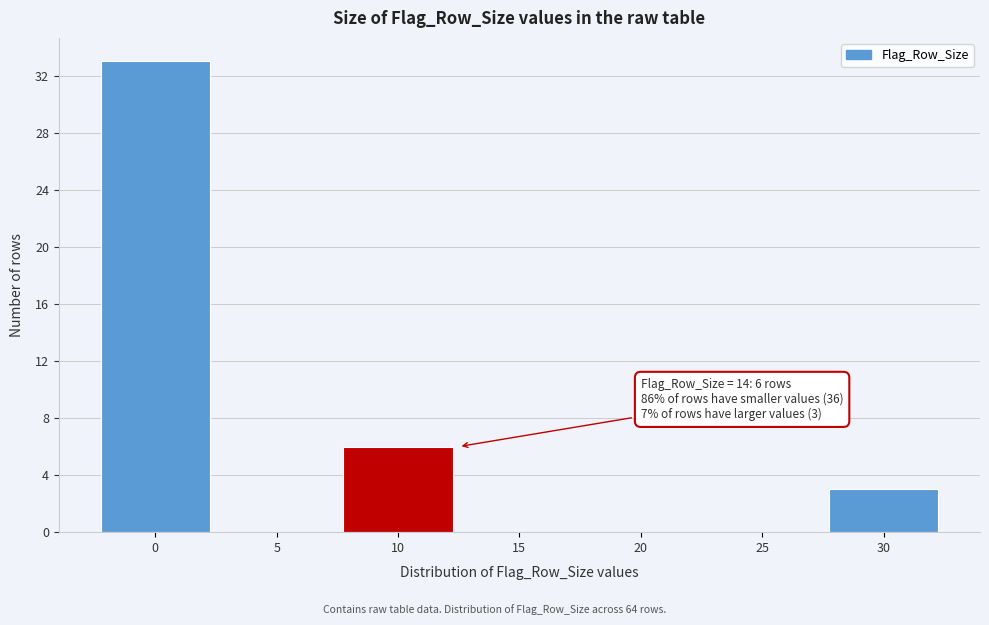

Reading left to right, list all the values displayed in this chart.

0=33	5=0	10=6	15=0	20=0	25=0	30=3